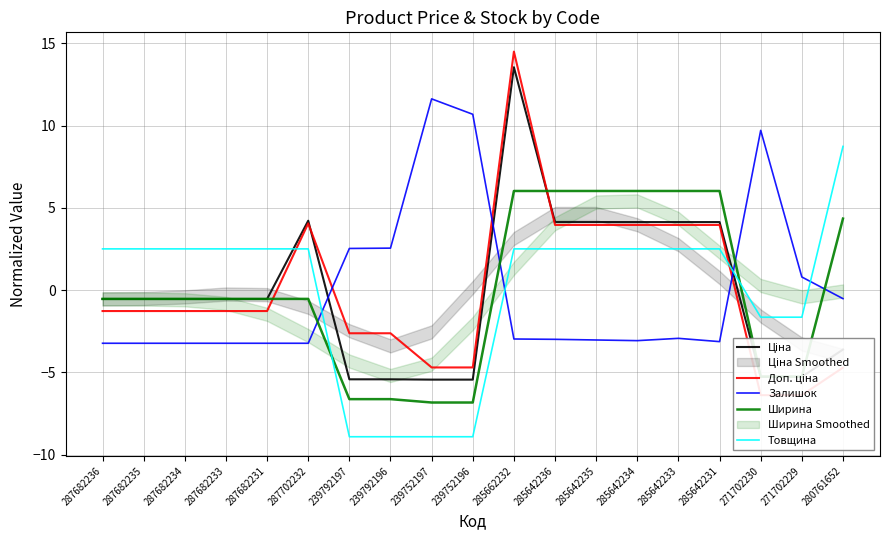

What position from the left is 280761652?

19